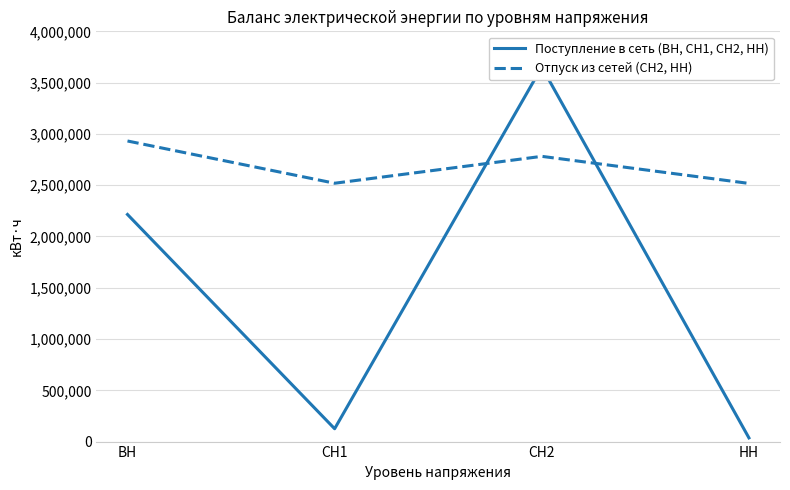

The Отпуск из сетей (СН2, НН) series shows 3987665 at СН2. True or false?

False